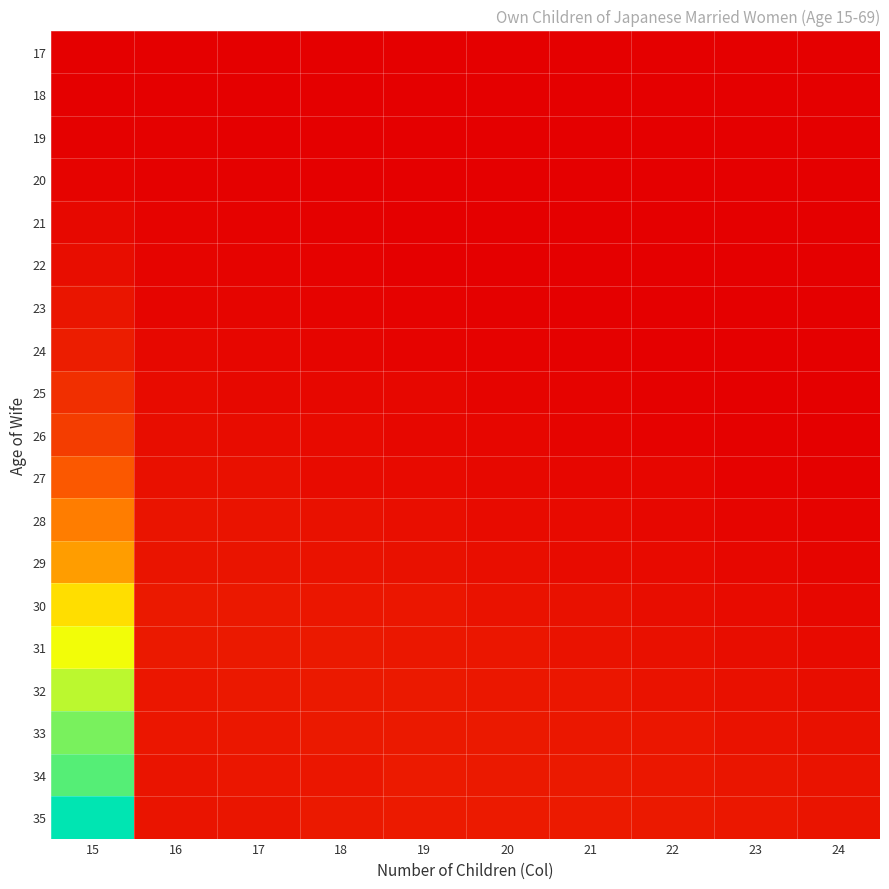

Reading left to right, what are all the values shown in this chart?

17: 15=0.0	16=0.0	17=0.0	18=0.0	19=0.0	20=0.0	21=0.0	22=0.0	23=0.0	24=0.0
18: 15=0.0	16=0.0	17=0.0	18=0.0	19=0.0	20=0.0	21=0.0	22=0.0	23=0.0	24=0.0
19: 15=0.0	16=0.0	17=0.0	18=0.0	19=0.0	20=0.0	21=0.0	22=0.0	23=0.0	24=0.0
20: 15=0.0	16=0.0	17=0.0	18=0.0	19=0.0	20=0.0	21=0.0	22=0.0	23=0.0	24=0.0
21: 15=0.0	16=0.0	17=0.0	18=0.0	19=0.0	20=0.0	21=0.0	22=0.0	23=0.0	24=0.0
22: 15=0.0	16=0.0	17=0.0	18=0.0	19=0.0	20=0.0	21=0.0	22=0.0	23=0.0	24=0.0
23: 15=0.1	16=0.0	17=0.0	18=0.0	19=0.0	20=0.0	21=0.0	22=0.0	23=0.0	24=0.0
24: 15=0.1	16=0.0	17=0.0	18=0.0	19=0.0	20=0.0	21=0.0	22=0.0	23=0.0	24=0.0
25: 15=0.2	16=0.0	17=0.0	18=0.0	19=0.0	20=0.0	21=0.0	22=0.0	23=0.0	24=0.0
26: 15=0.2	16=0.0	17=0.0	18=0.0	19=0.0	20=0.0	21=0.0	22=0.0	23=0.0	24=0.0
27: 15=0.3	16=0.1	17=0.1	18=0.0	19=0.0	20=0.0	21=0.0	22=0.0	23=0.0	24=0.0
28: 15=0.4	16=0.1	17=0.1	18=0.1	19=0.1	20=0.0	21=0.0	22=0.0	23=0.0	24=0.0
29: 15=0.5	16=0.1	17=0.1	18=0.1	19=0.1	20=0.0	21=0.0	22=0.0	23=0.0	24=0.0
30: 15=0.6	16=0.1	17=0.1	18=0.1	19=0.1	20=0.1	21=0.1	22=0.0	23=0.0	24=0.0
31: 15=0.7	16=0.1	17=0.1	18=0.1	19=0.1	20=0.1	21=0.1	22=0.1	23=0.0	24=0.0
32: 15=0.8	16=0.1	17=0.1	18=0.1	19=0.1	20=0.1	21=0.1	22=0.1	23=0.1	24=0.0
33: 15=0.8	16=0.1	17=0.1	18=0.1	19=0.1	20=0.1	21=0.1	22=0.1	23=0.1	24=0.1
34: 15=0.9	16=0.1	17=0.1	18=0.1	19=0.1	20=0.1	21=0.1	22=0.1	23=0.1	24=0.1
35: 15=1.0	16=0.1	17=0.1	18=0.1	19=0.1	20=0.1	21=0.1	22=0.1	23=0.1	24=0.1